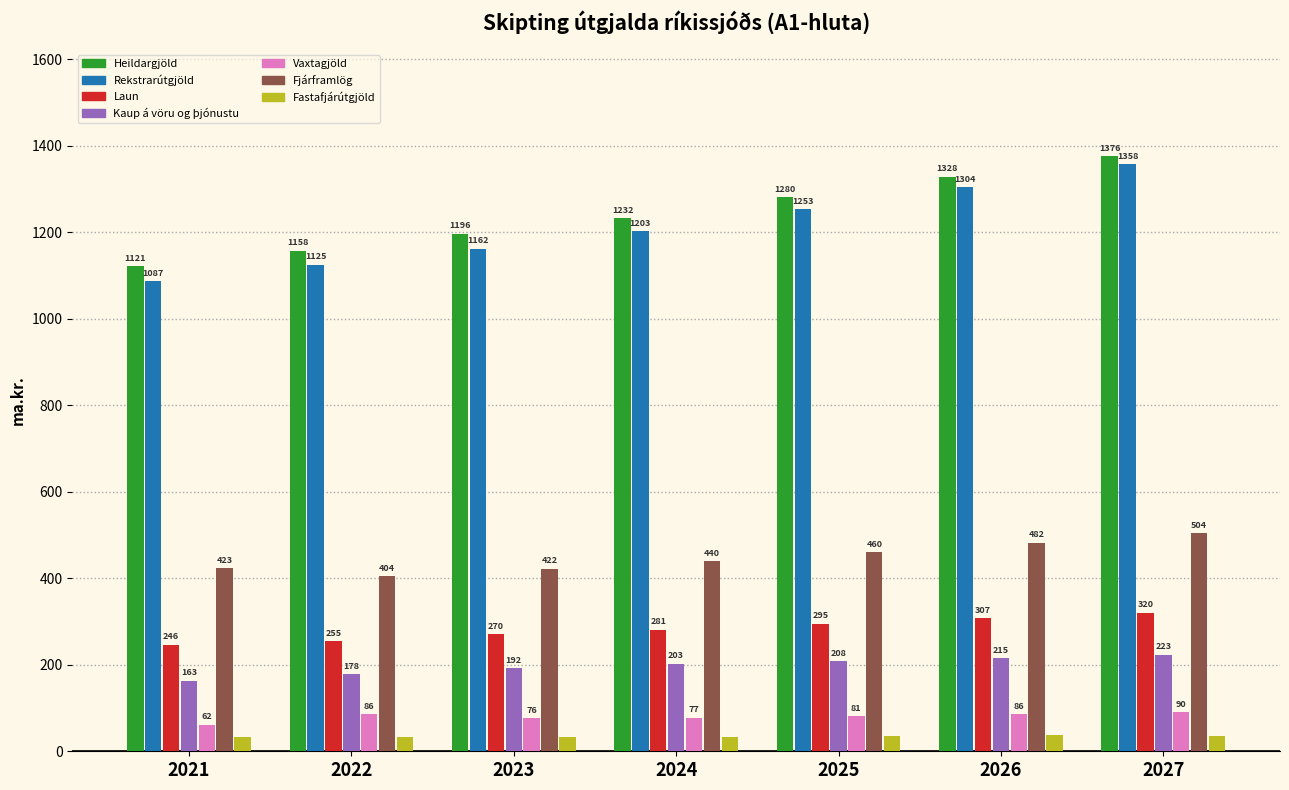

What is the minimum value shown in the chart?

32.9